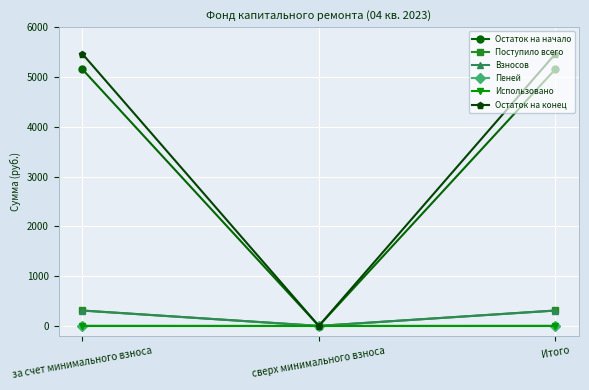

Is the value of Остаток на начало at за счет минимального взноса greater than the value of Взносов at Итого?

Yes